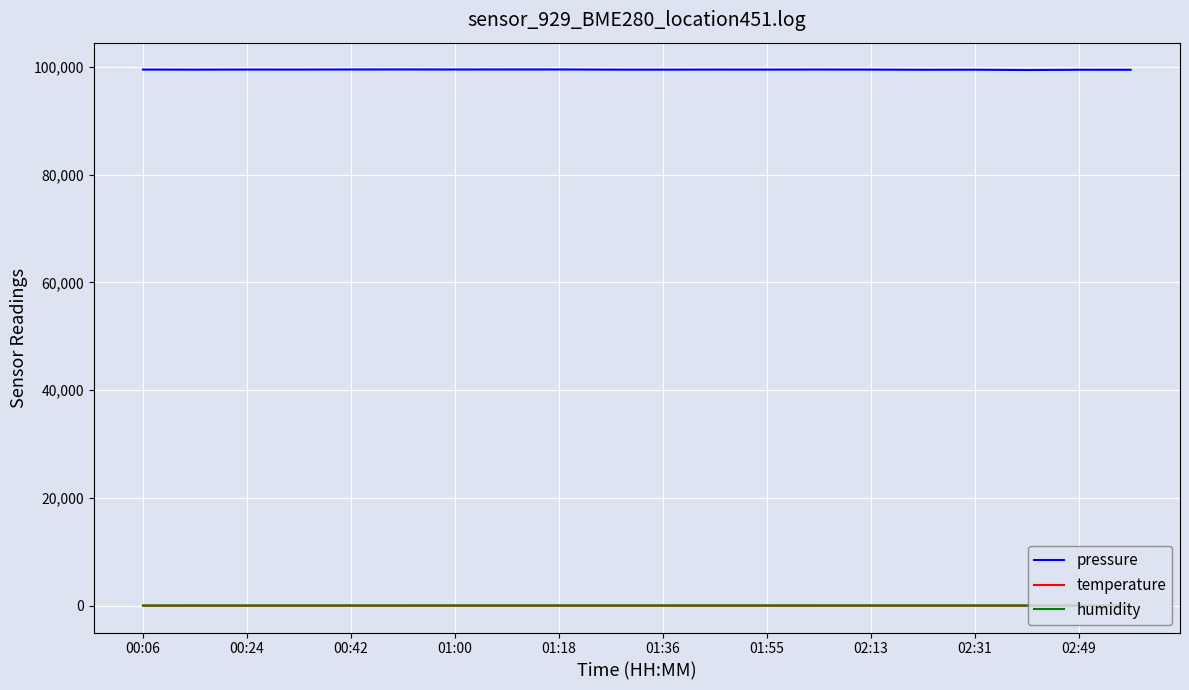

True or false: temperature and pressure cross at least once.

False